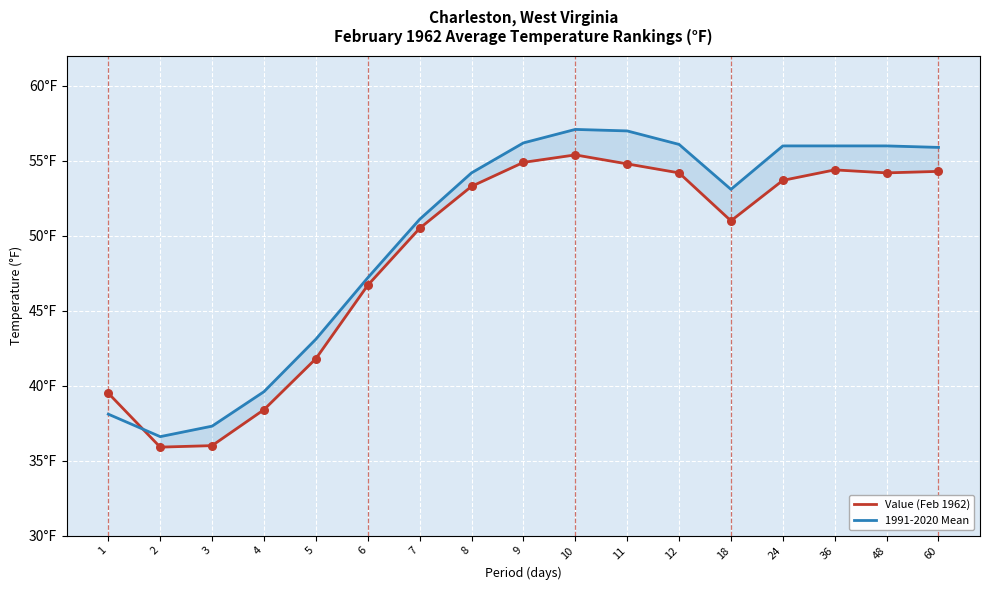

Which series contains the highest Y value?

1991-2020 Mean